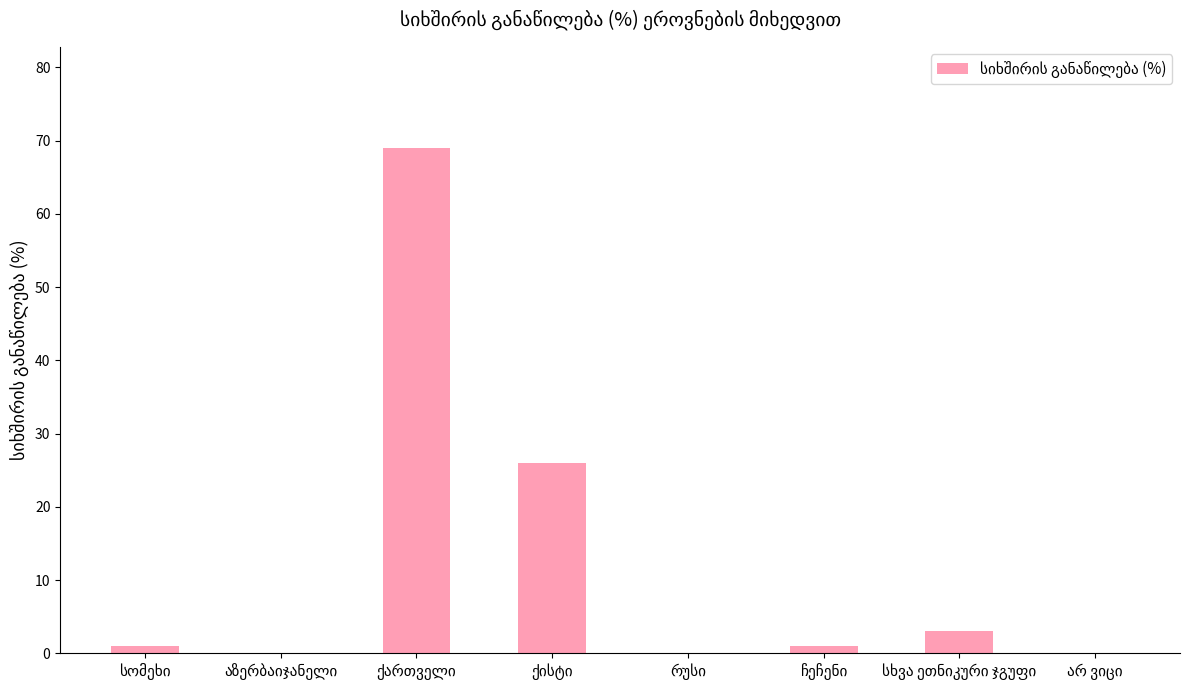

Count the number of data series in this chart.

1